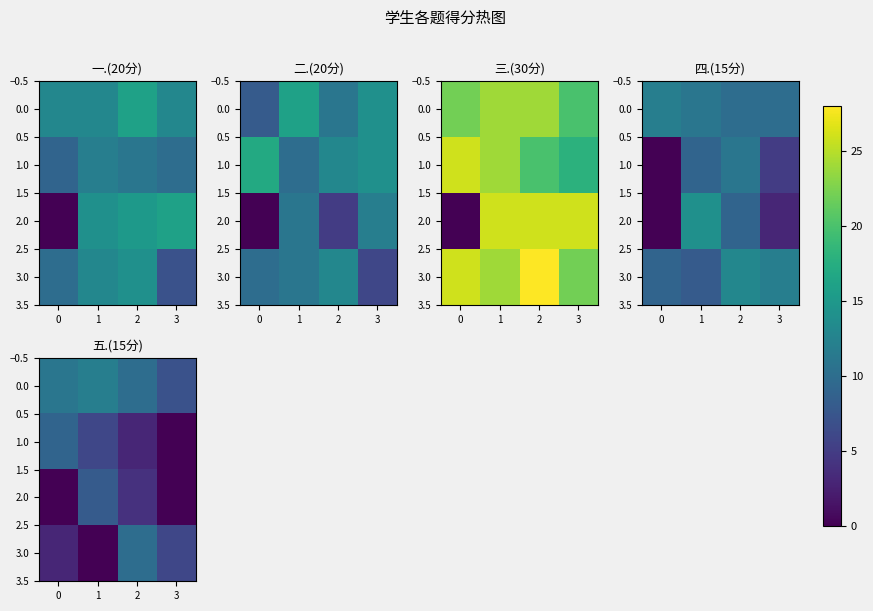

How many data points does each series have?

4